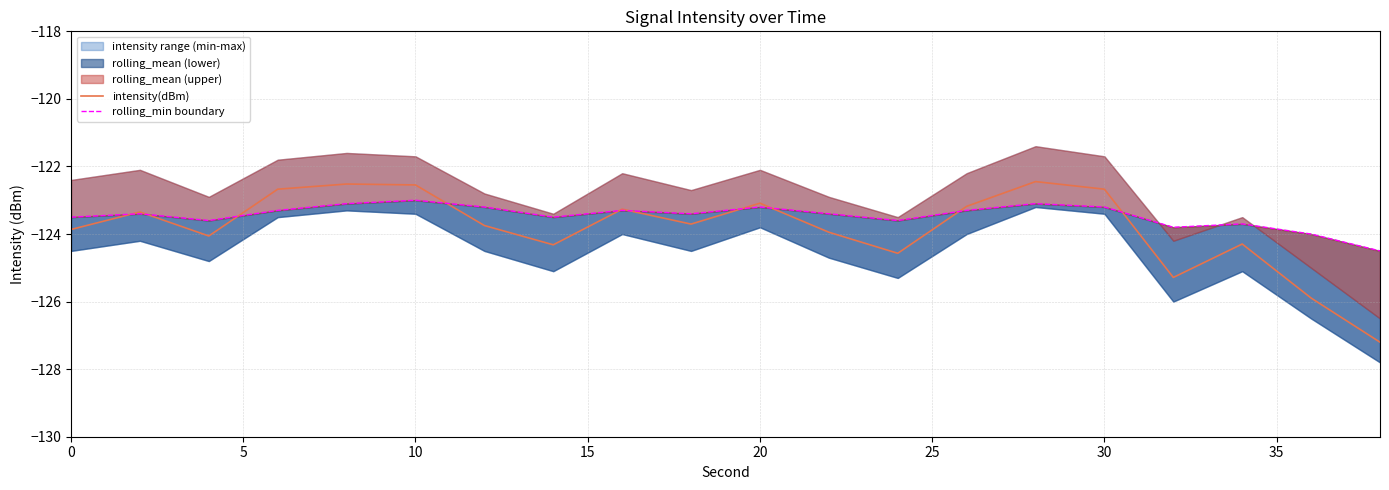

How many lines are shown in the chart?

2